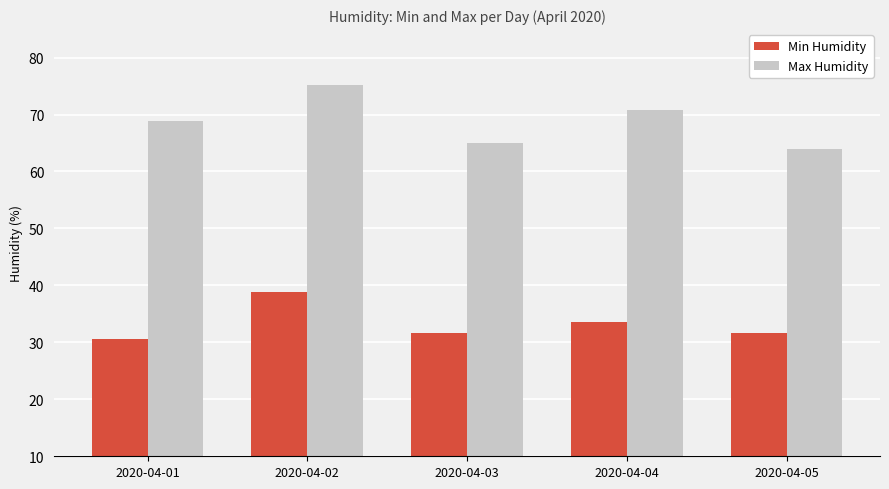

What is the sum of the Min Humidity values at 2020-04-03 and 2020-04-02?

70.5